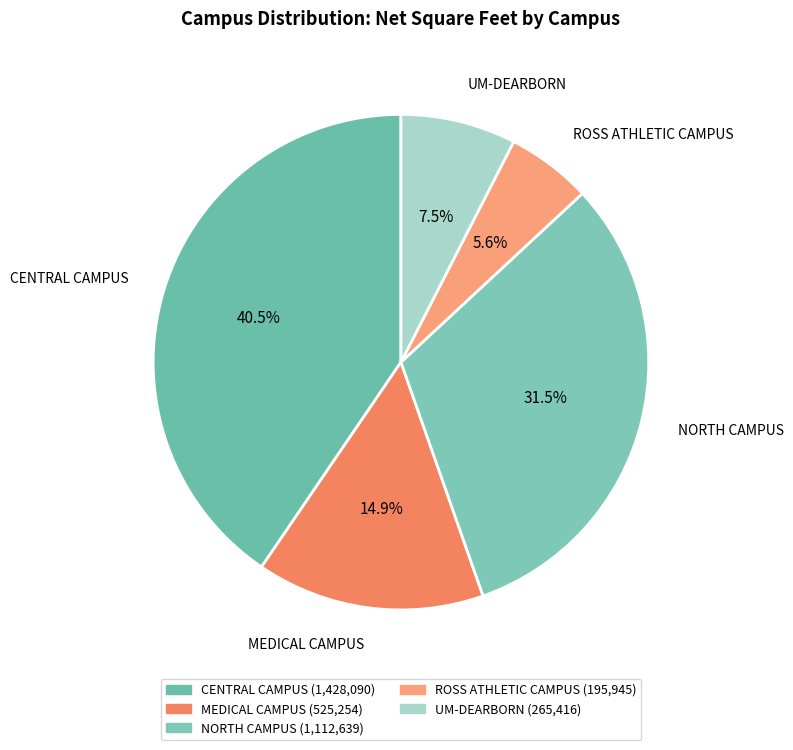

To the nearest percent, what is the difference between the ROSS ATHLETIC CAMPUS and MEDICAL CAMPUS slice percentages?

9%